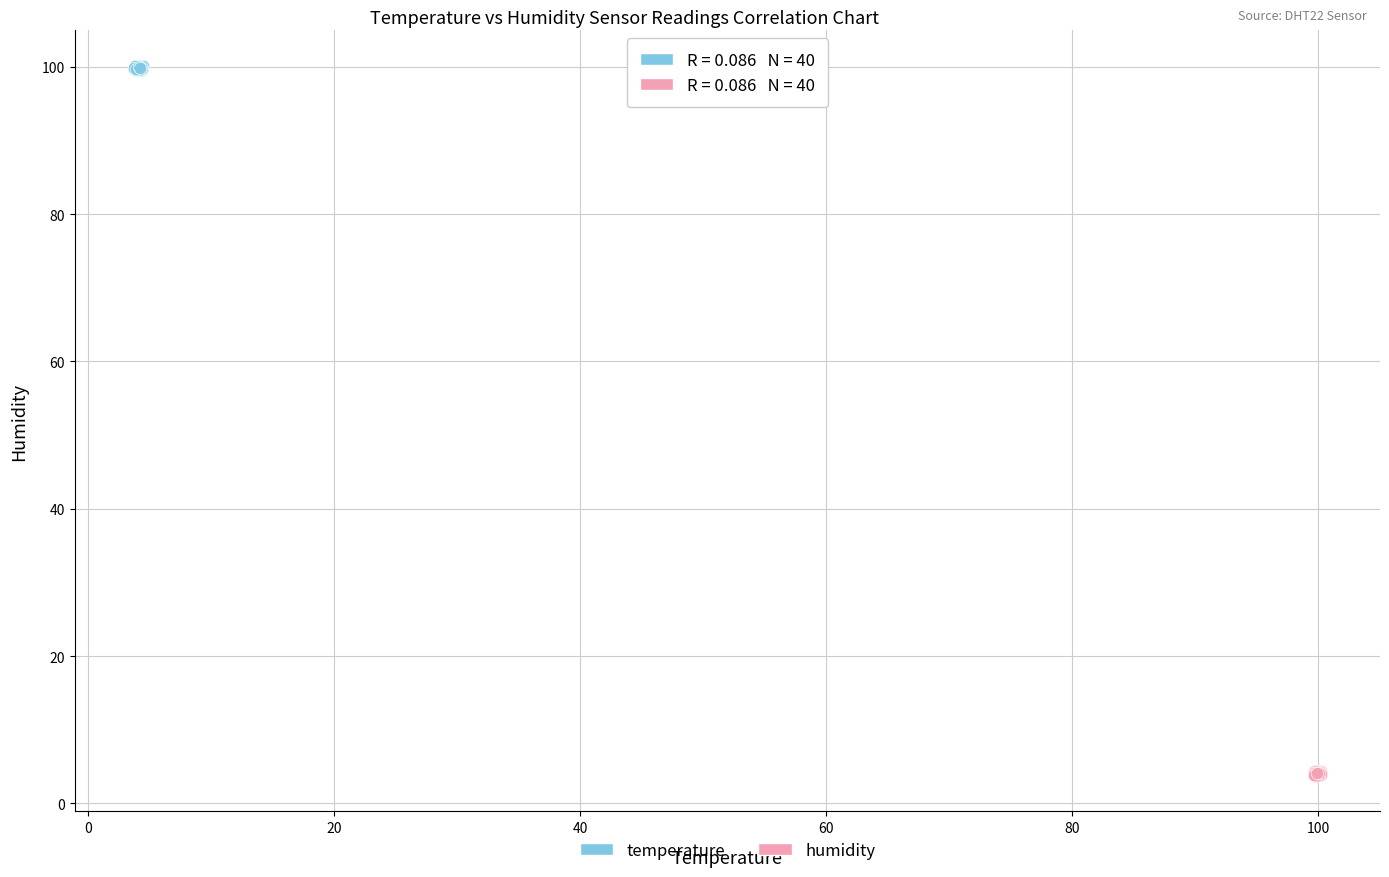

What are all the series names shown in the legend?

temperature, humidity